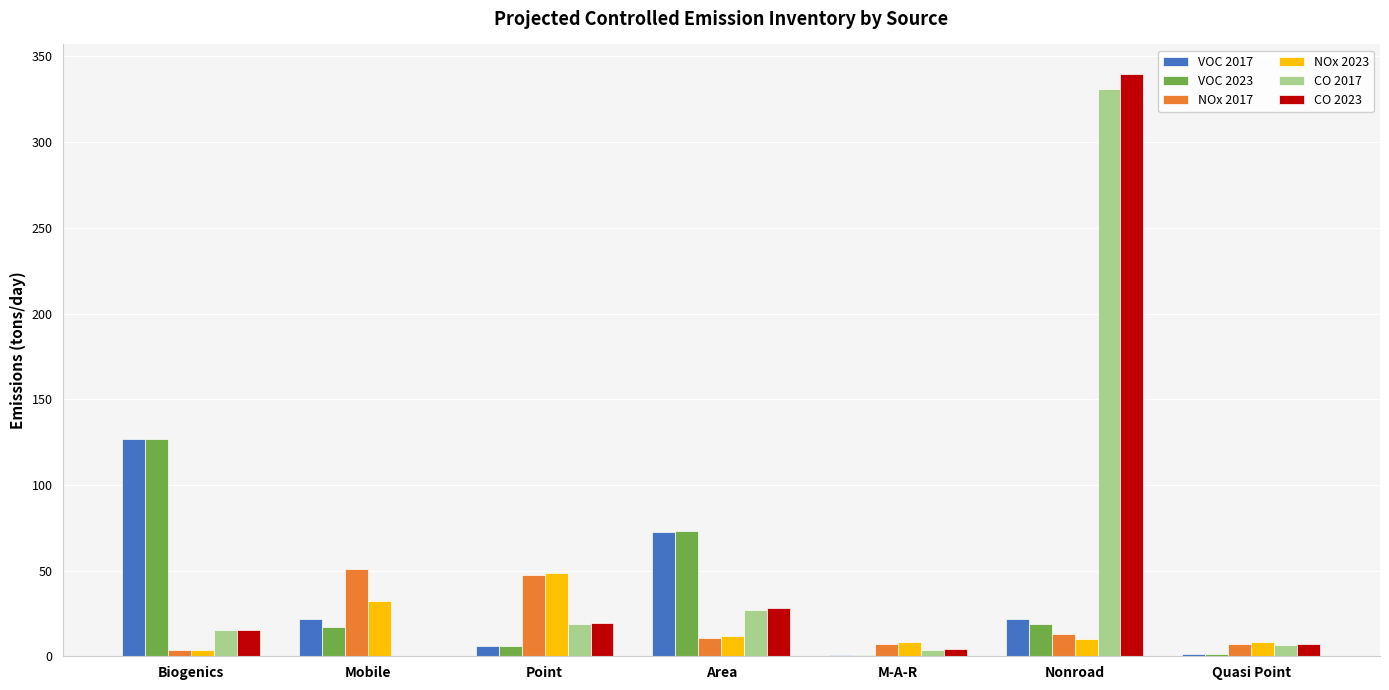

What is the difference between the CO 2023 values at Biogenics and Mobile?

15.4